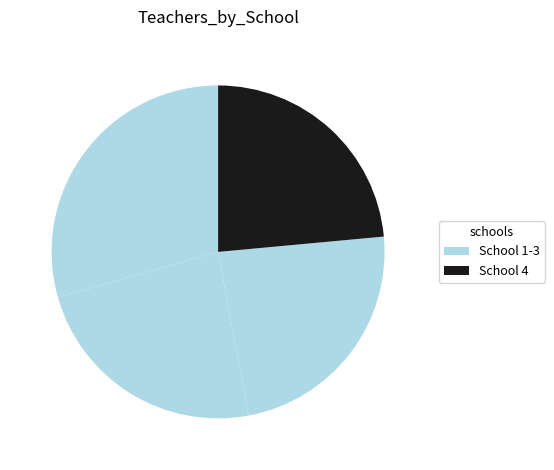

Rank the categories by value from highest to lowest.

School 1, School 2, School 3, School 4